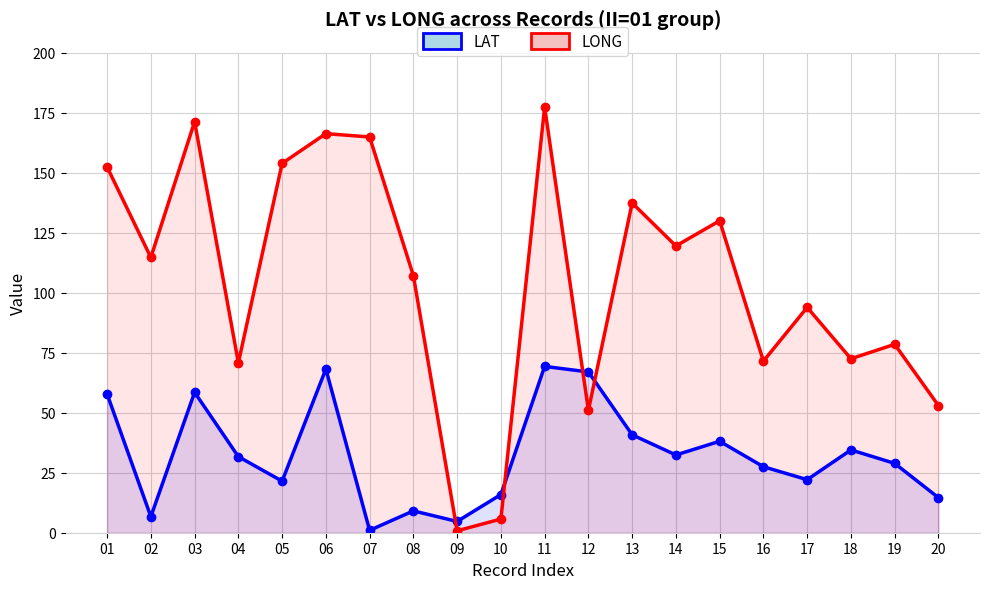

At which label is LONG closest to 89?

17